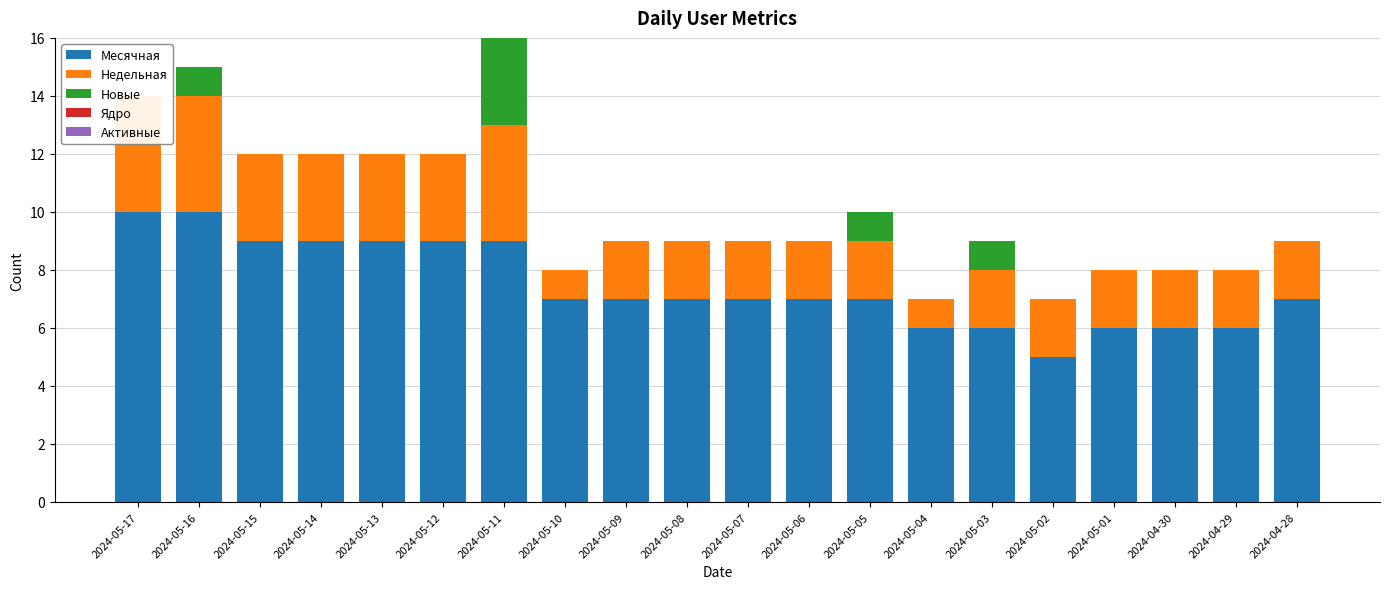

Which category has the highest value across all series?

2024-05-17